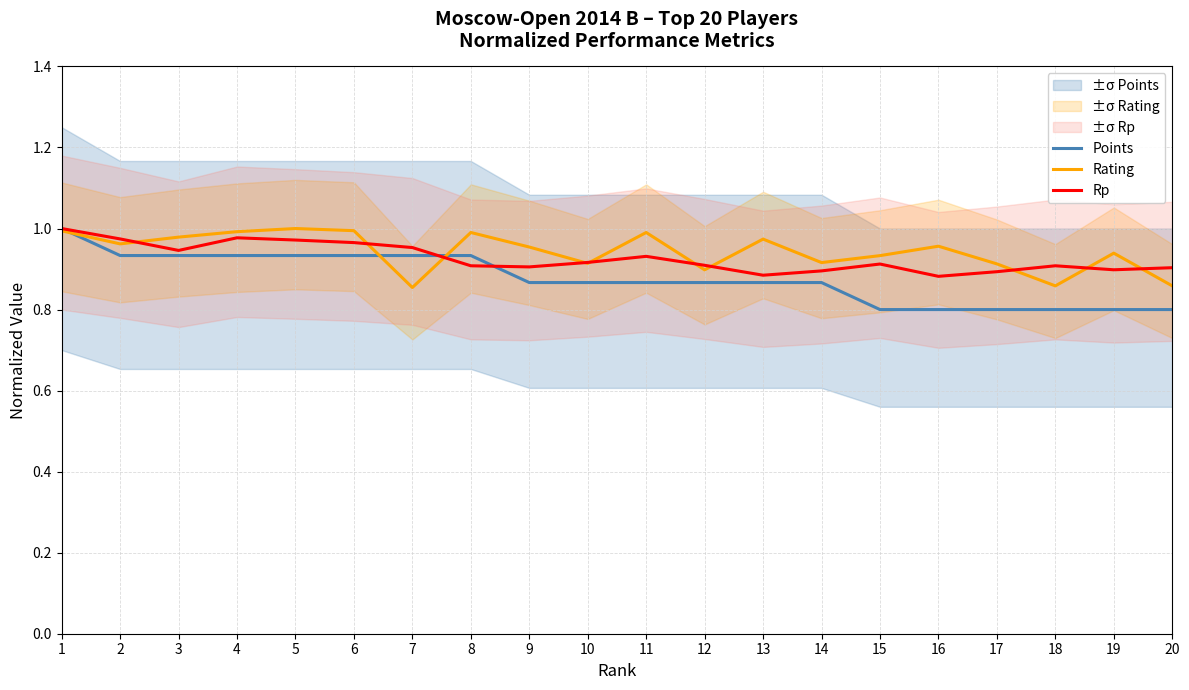

What is the spread (max minus min) of values at 9?

0.1